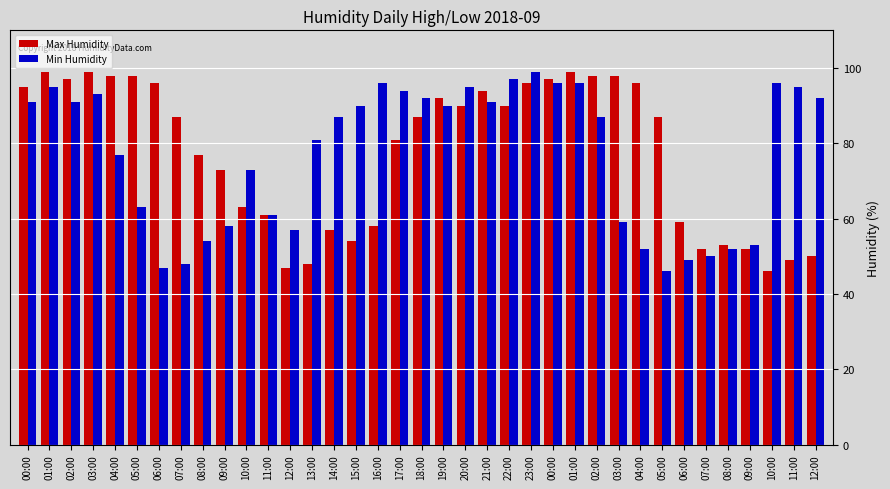

The value of Max Humidity at 22:00 is 120. True or false?

False